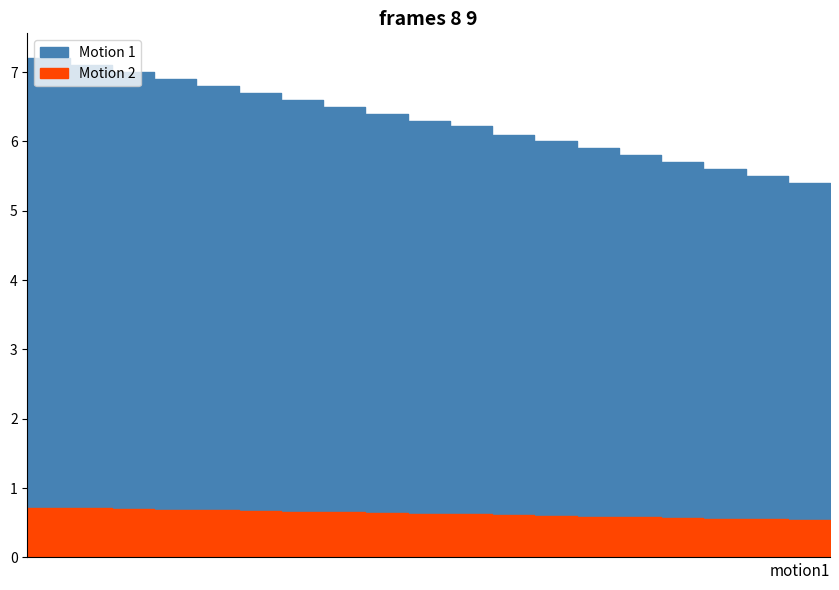

Reading right to left, list all the values displayed in this chart.

Motion 1: 5.3	5.4	5.5	5.6	5.7	5.8	5.9	6.0	6.1	6.2	6.3	6.4	6.5	6.6	6.7	6.8	6.9	7.0	7.1	7.2
Motion 2: 0.5	0.5	0.6	0.6	0.6	0.6	0.6	0.6	0.6	0.6	0.6	0.6	0.7	0.7	0.7	0.7	0.7	0.7	0.7	0.7